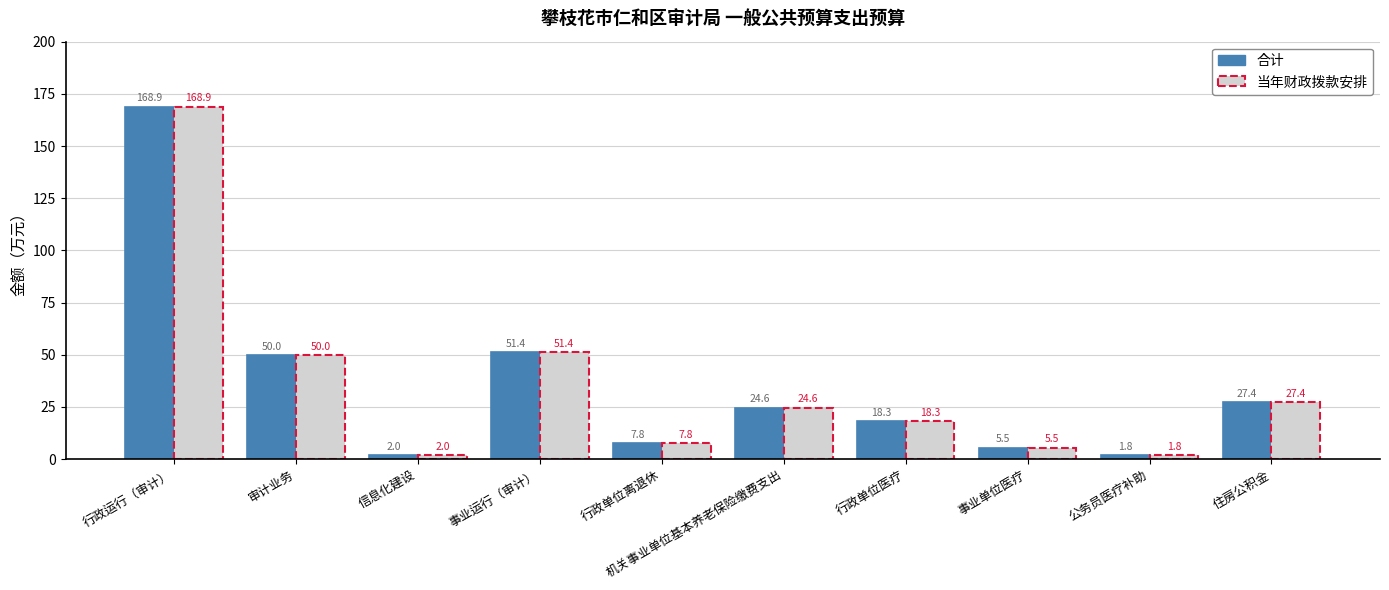

What is the maximum value shown in the chart?

168.9